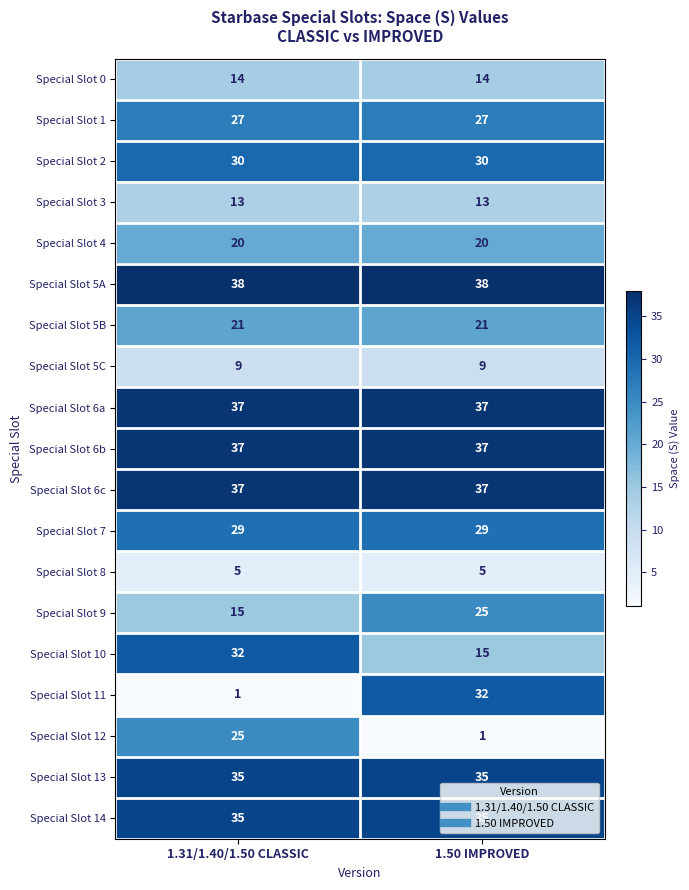

Read the Special Slot 0 value at 1.50 IMPROVED.

14